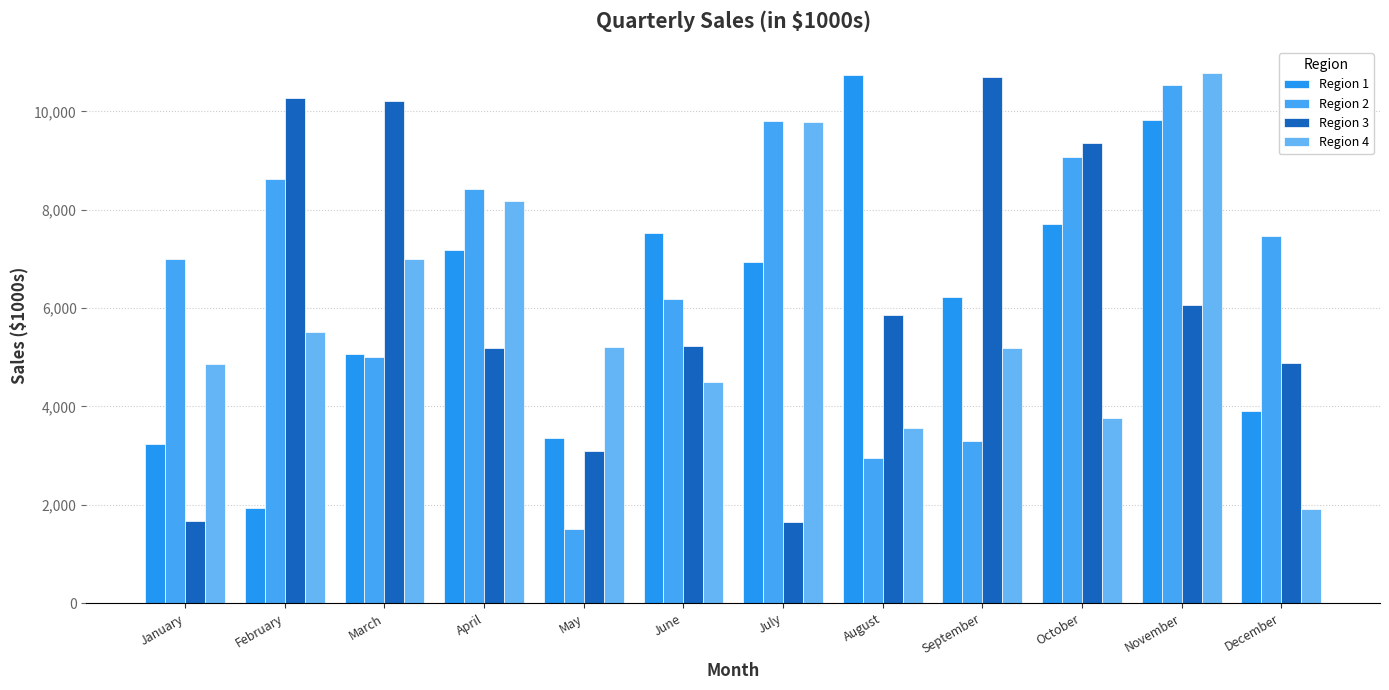

What is the value of the Region 3 bar at the 6th from the left?

5234